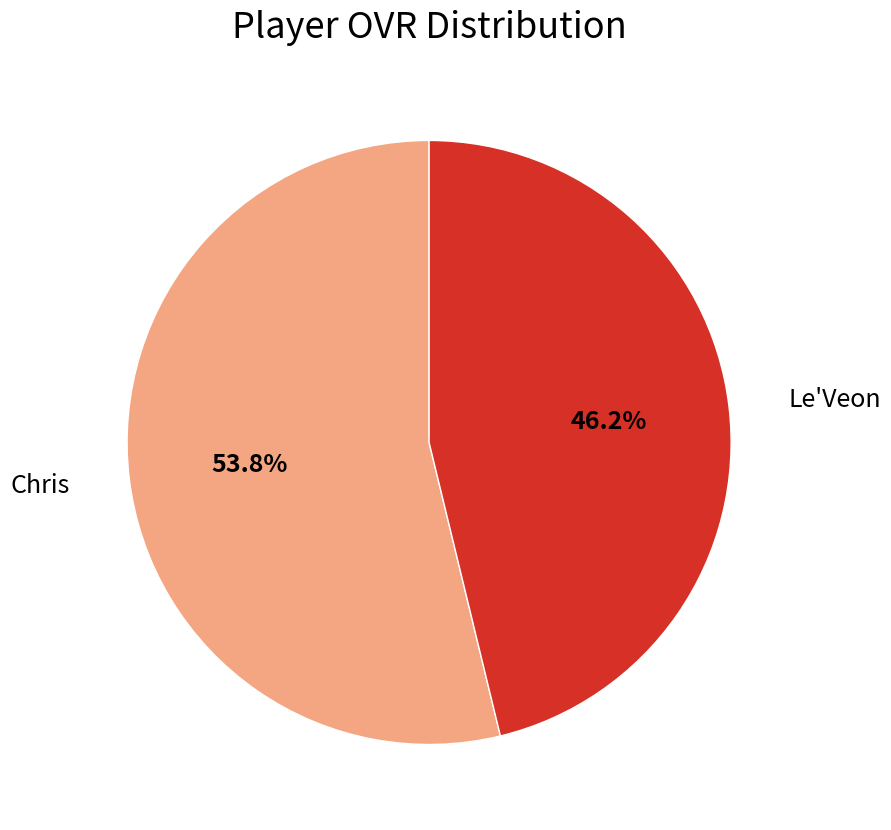

Does any single category account for the majority?

Yes